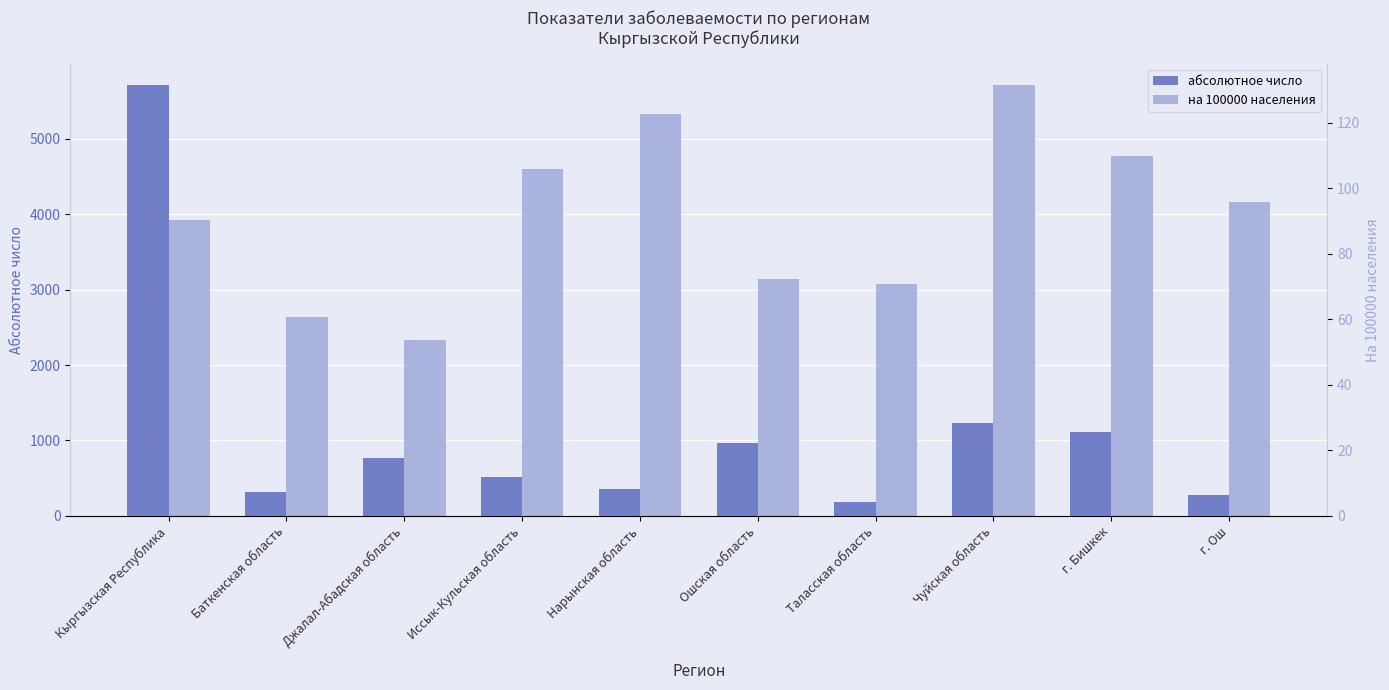

How many bars are there in each group?

2